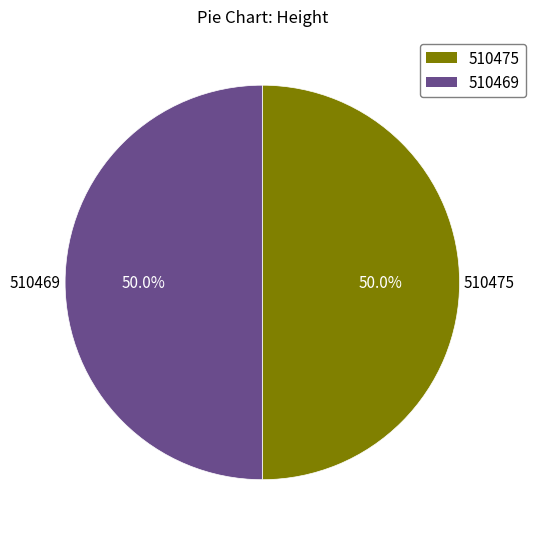

Approximately how many times larger is the value at 510469 compared to 510475?

1.0